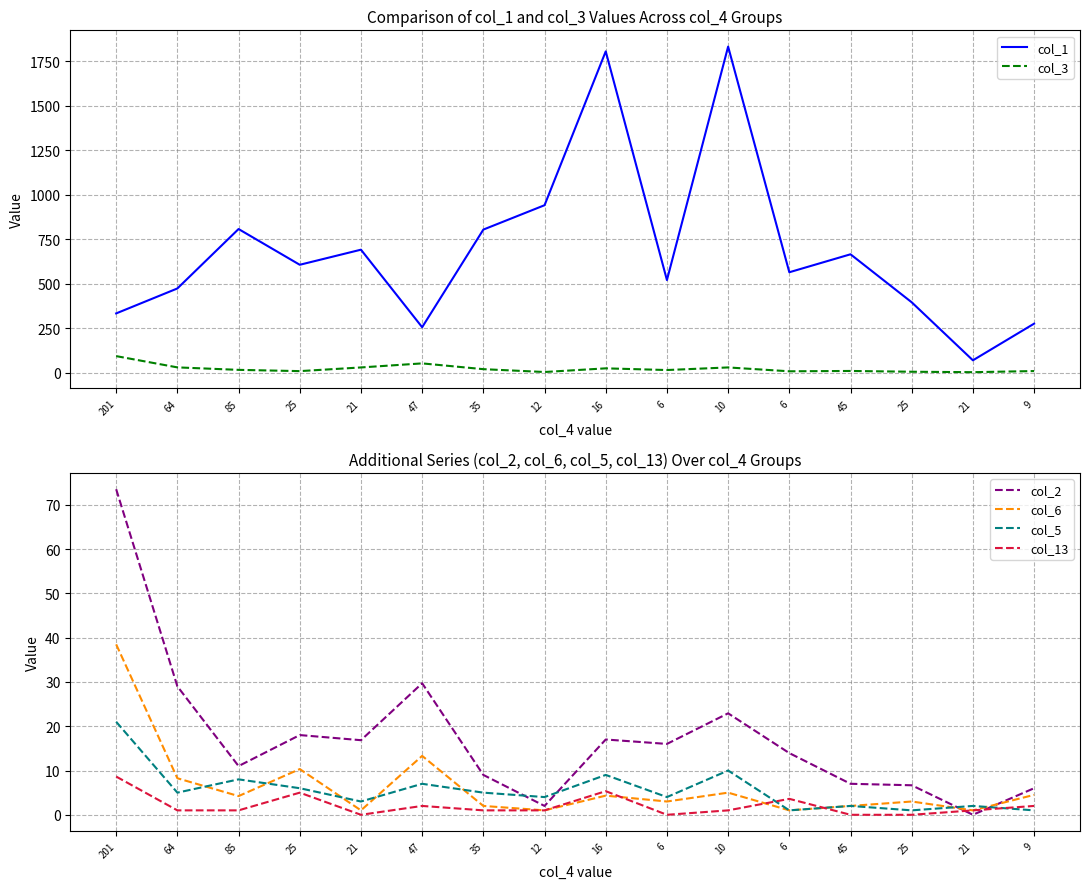

List the labels in order of col_5 value, smallest first.

6, 25, 9, 45, 21, 21, 12, 6, 64, 35, 25, 47, 85, 16, 10, 201